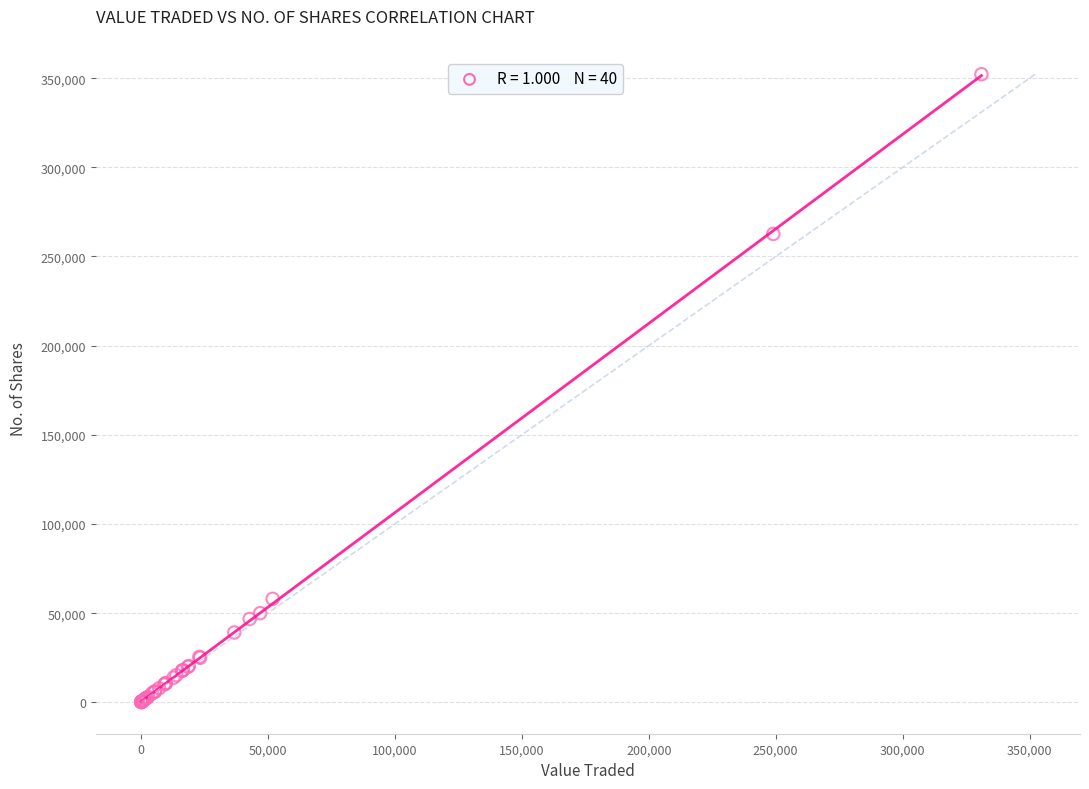

What Y value in the scatter plot is closest to 176169?

262639